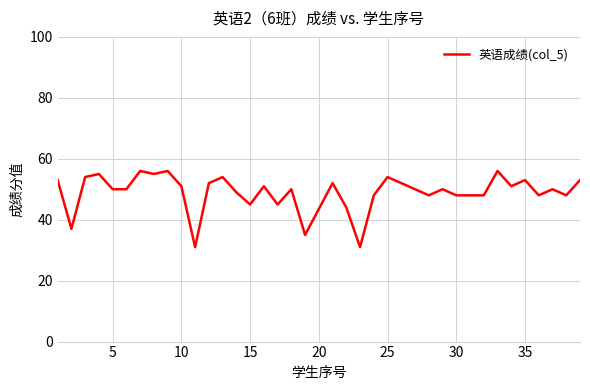

What is the minimum value shown in the chart?

31